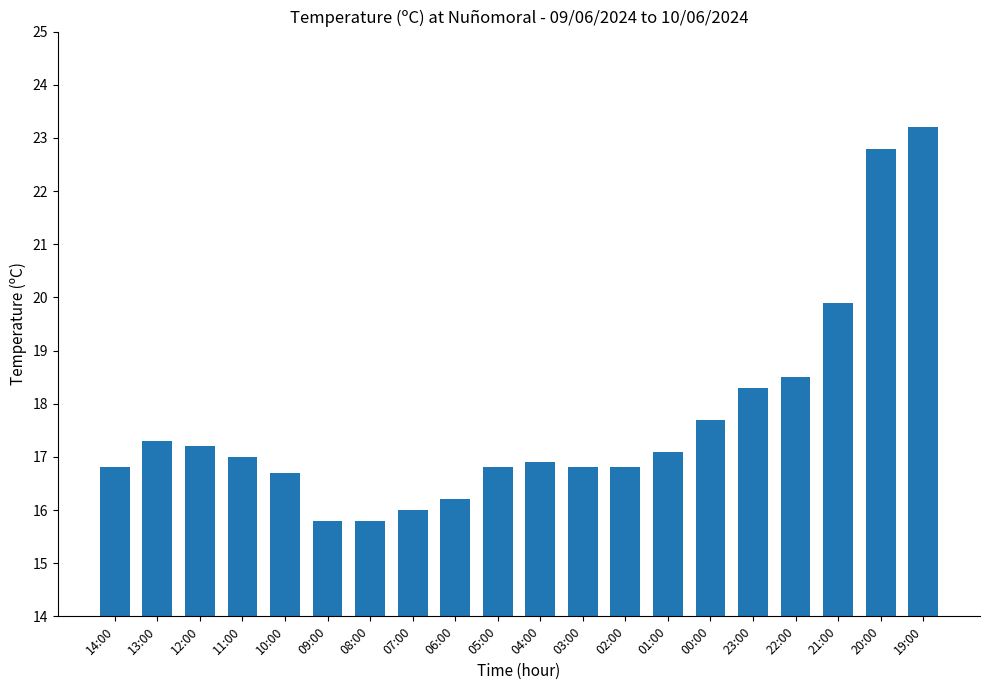

What is the ratio of the value at 23:00 to the value at 12:00?

1.1